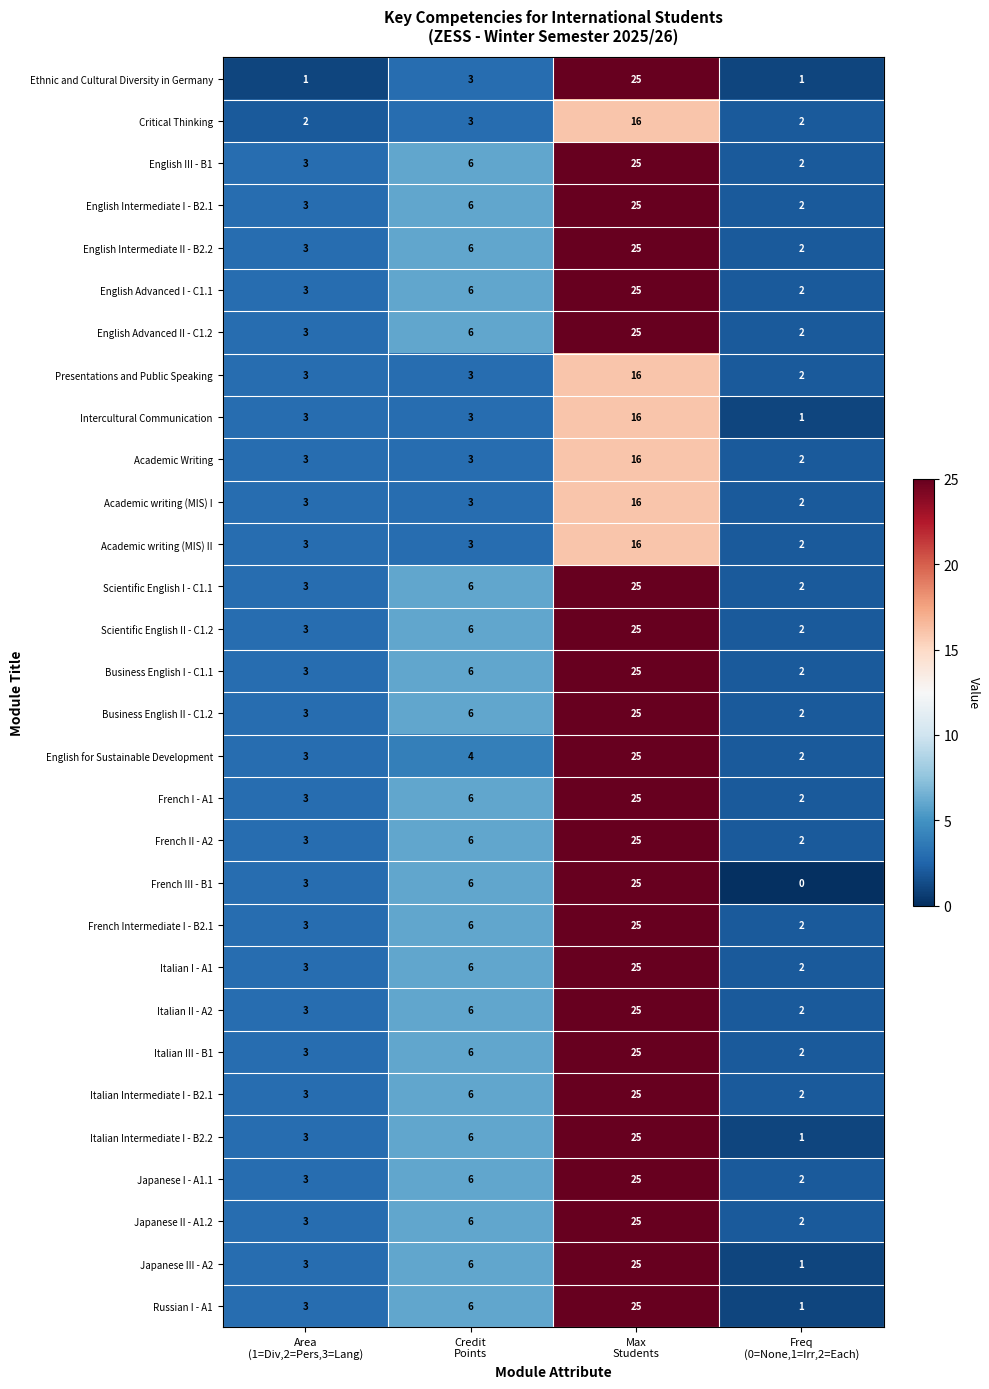

What is the maximum value for Academic Writing?

16